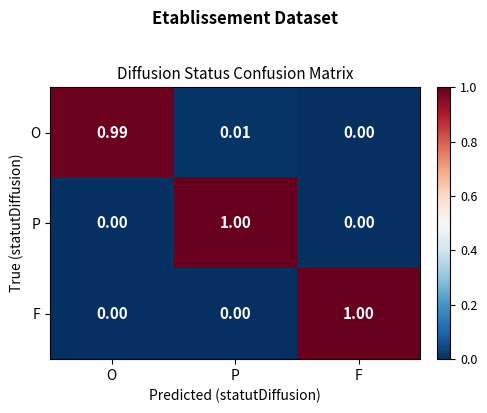

Which category has the highest value in the P series?

P